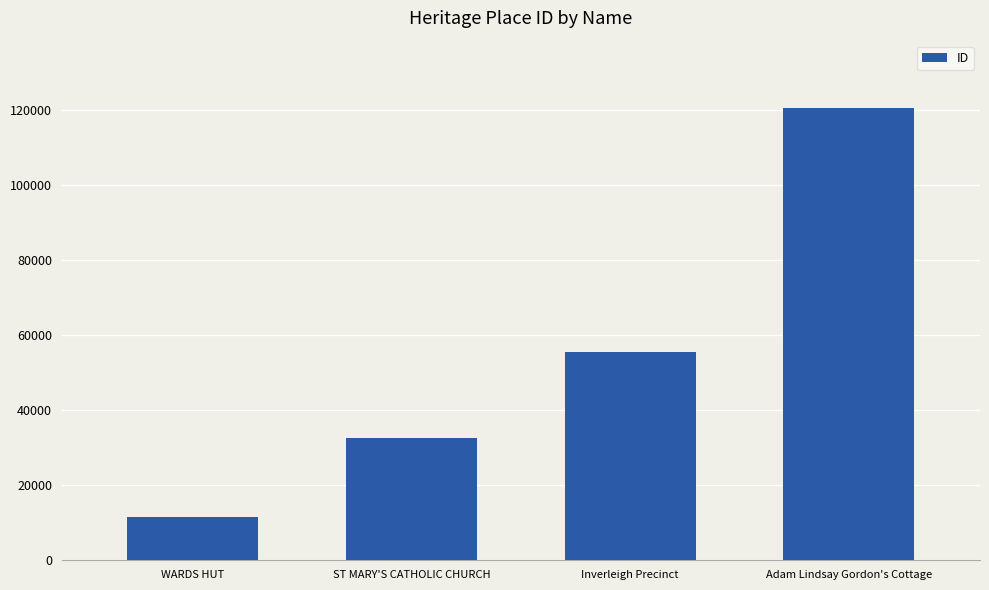

True or false: the data shows 120408 at Adam Lindsay Gordon's Cottage.

True